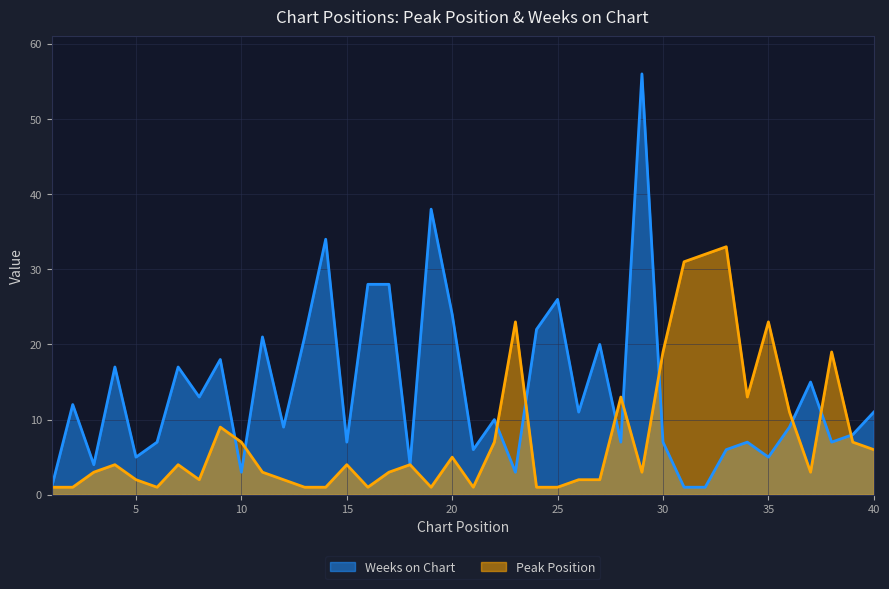

What is the difference between the Peak Position values at 17 and 20?

2